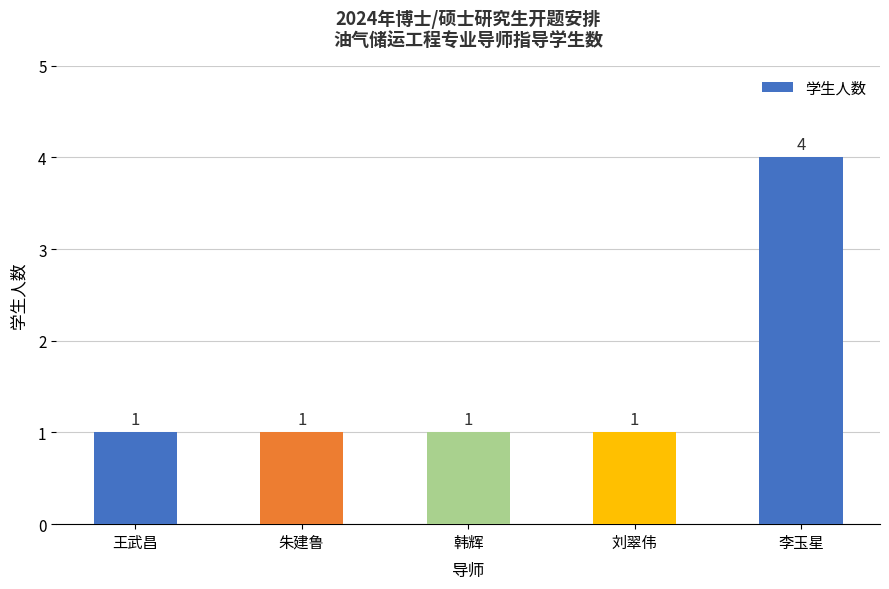

Count the values in the range 1 to 2.

4